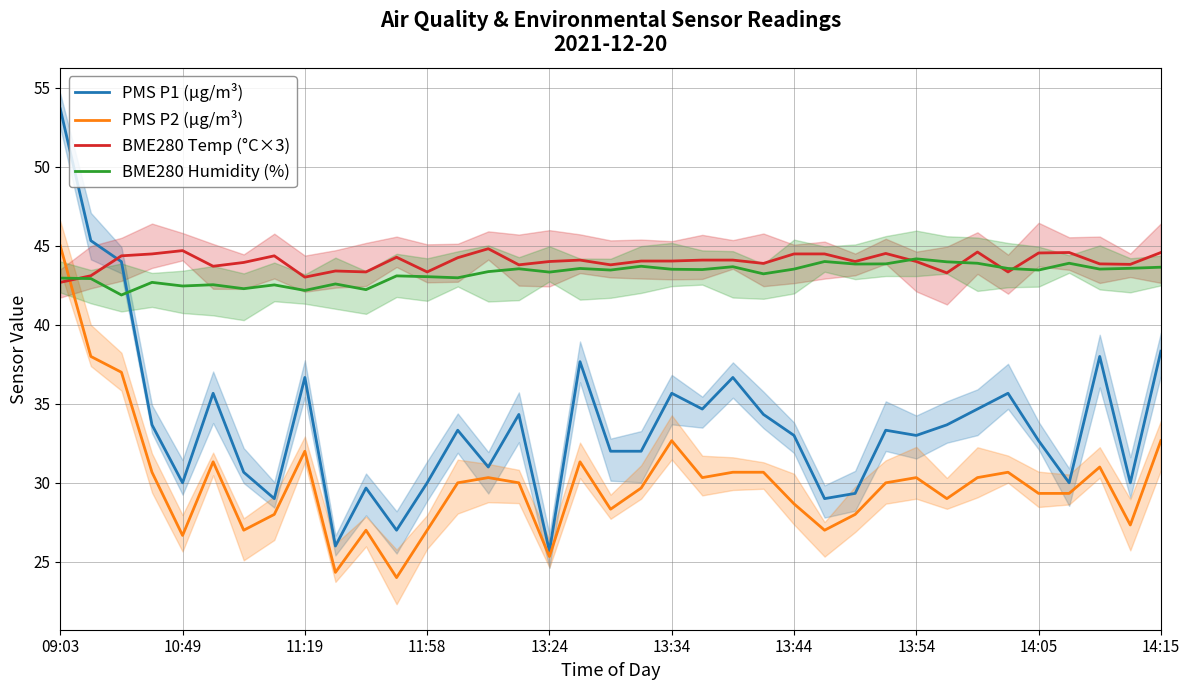

How many interior local peaks does the PMS P1 (µg/m³) series have?

11